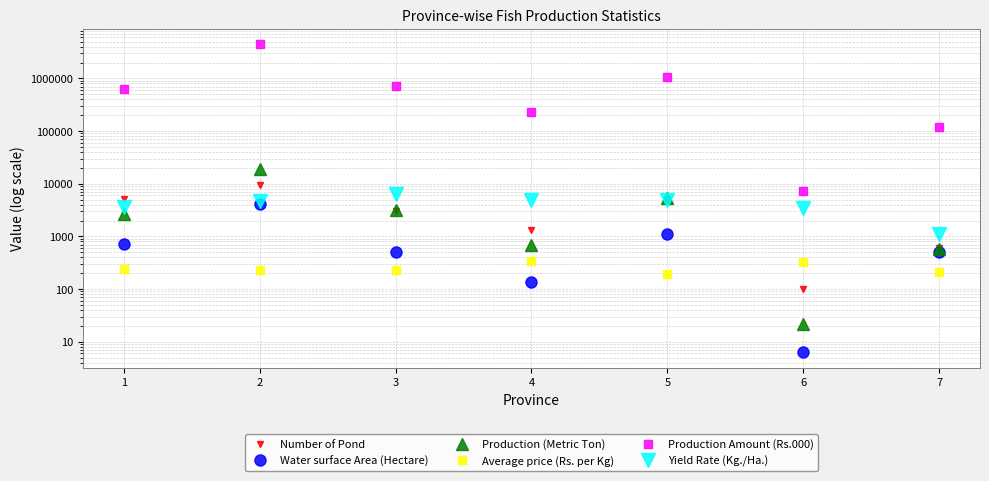

Reading left to right, extract all data points from this chart.

Number of Pond: 1=5062.0	2=9397.0	3=3024.0	4=1343.0	5=5032.0	6=101.0	7=599.0
Water surface Area (Hectare): 1=725.8	2=4055.0	3=497.3	4=137.6	5=1094.0	6=6.3	7=511.8
Production (Metric Ton): 1=2620.0	2=19086.0	3=3112.0	4=673.0	5=5319.0	6=22.0	7=569.0
Average price (Rs. per Kg): 1=238.0	2=235.0	3=227.0	4=341.0	5=197.0	6=333.0	7=211.0
Production Amount (Rs.000): 1=623347.0	2=4493612.0	3=705486.0	4=229470.0	5=1049564.0	6=7230.0	7=120113.0
Yield Rate (Kg./Ha.): 1=3610.0	2=4707.0	3=6258.0	4=4896.0	5=4862.0	6=3445.0	7=1112.0